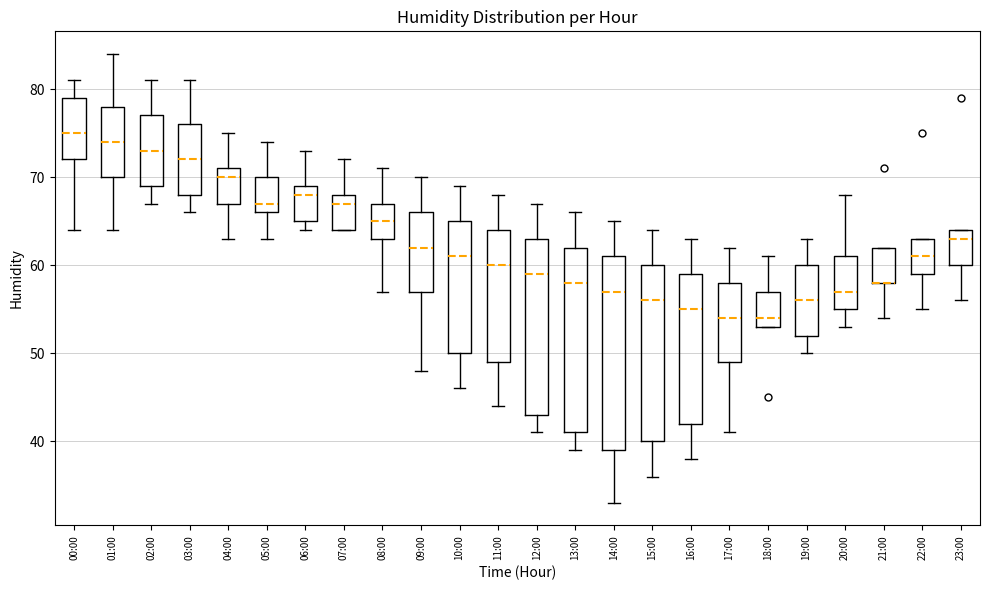

Reading left to right, read every box against the y-axis: the position of its median line, the range the box covers, and the ends of its whiskers. The values are not printed on the chart, so give them approximately, as read against the axis.

00:00: median 75, box 72 to 79, whiskers 64 to 81
01:00: median 74, box 70 to 78, whiskers 64 to 84
02:00: median 73, box 69 to 77, whiskers 67 to 81
03:00: median 72, box 68 to 76, whiskers 66 to 81
04:00: median 70, box 67 to 71, whiskers 63 to 75
05:00: median 67, box 66 to 70, whiskers 63 to 74
06:00: median 68, box 65 to 69, whiskers 64 to 73
07:00: median 67, box 64 to 68, whiskers 64 to 72
08:00: median 65, box 63 to 67, whiskers 57 to 71
09:00: median 62, box 57 to 66, whiskers 48 to 70
10:00: median 61, box 50 to 65, whiskers 46 to 69
11:00: median 60, box 49 to 64, whiskers 44 to 68
12:00: median 59, box 43 to 63, whiskers 41 to 67
13:00: median 58, box 41 to 62, whiskers 39 to 66
14:00: median 57, box 39 to 61, whiskers 33 to 65
15:00: median 56, box 40 to 60, whiskers 36 to 64
16:00: median 55, box 42 to 59, whiskers 38 to 63
17:00: median 54, box 49 to 58, whiskers 41 to 62
18:00: median 54, box 53 to 57, whiskers 53 to 61
19:00: median 56, box 52 to 60, whiskers 50 to 63
20:00: median 57, box 55 to 61, whiskers 53 to 68
21:00: median 58 (drawn on the box's lower edge), box 58 to 62, whiskers 54 to 62
22:00: median 61, box 59 to 63, whiskers 55 to 63
23:00: median 63, box 60 to 64, whiskers 56 to 64